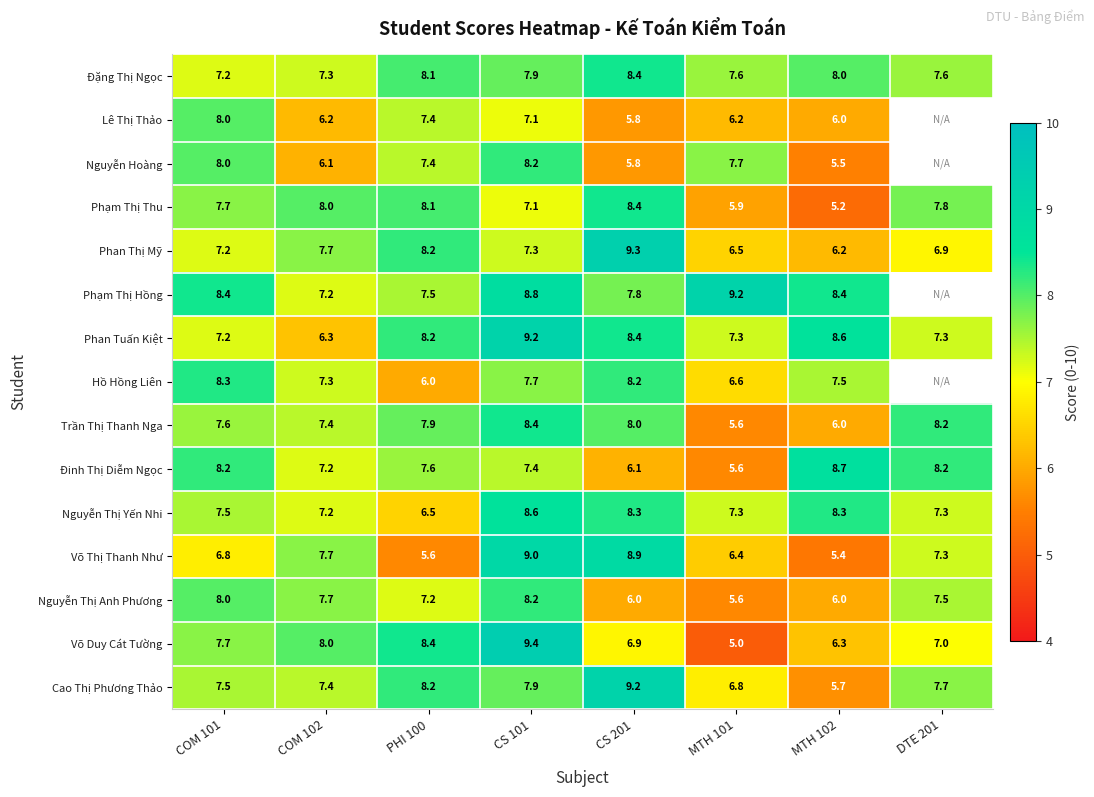

True or false: Hồ Hồng Liên has a value of 5.3 at COM 101.

False